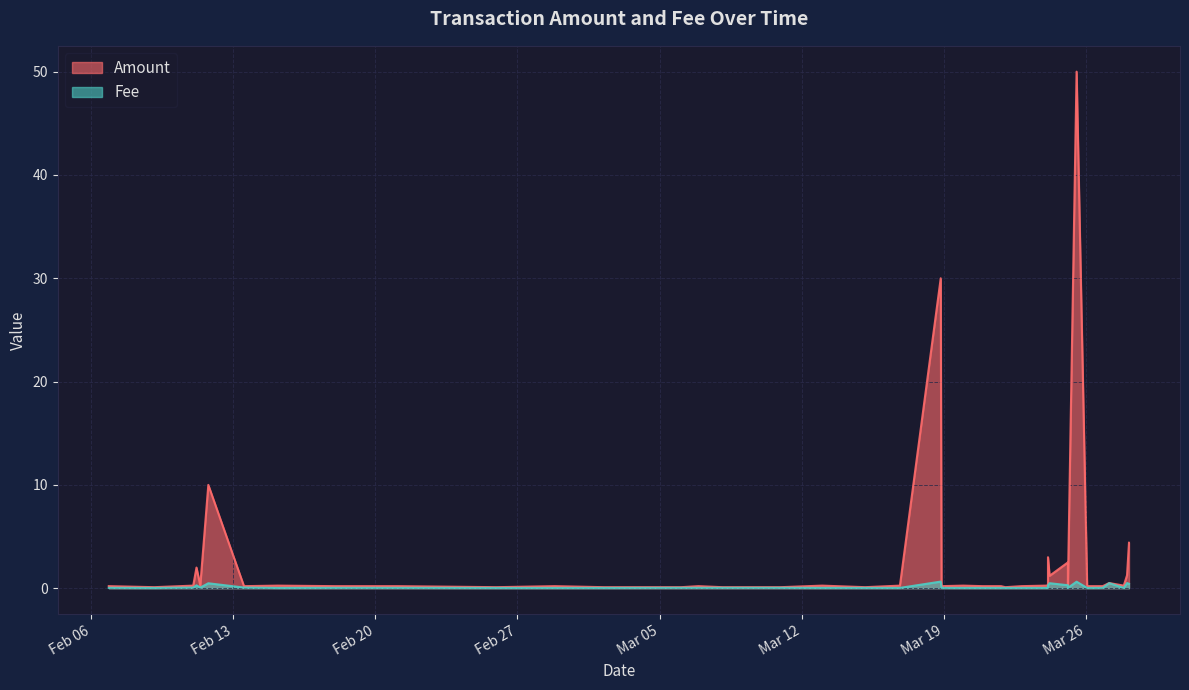

Between 2024-03-28 00:37:18 and 2024-03-24 05:03:18, which series saw the biggest shift?

Amount